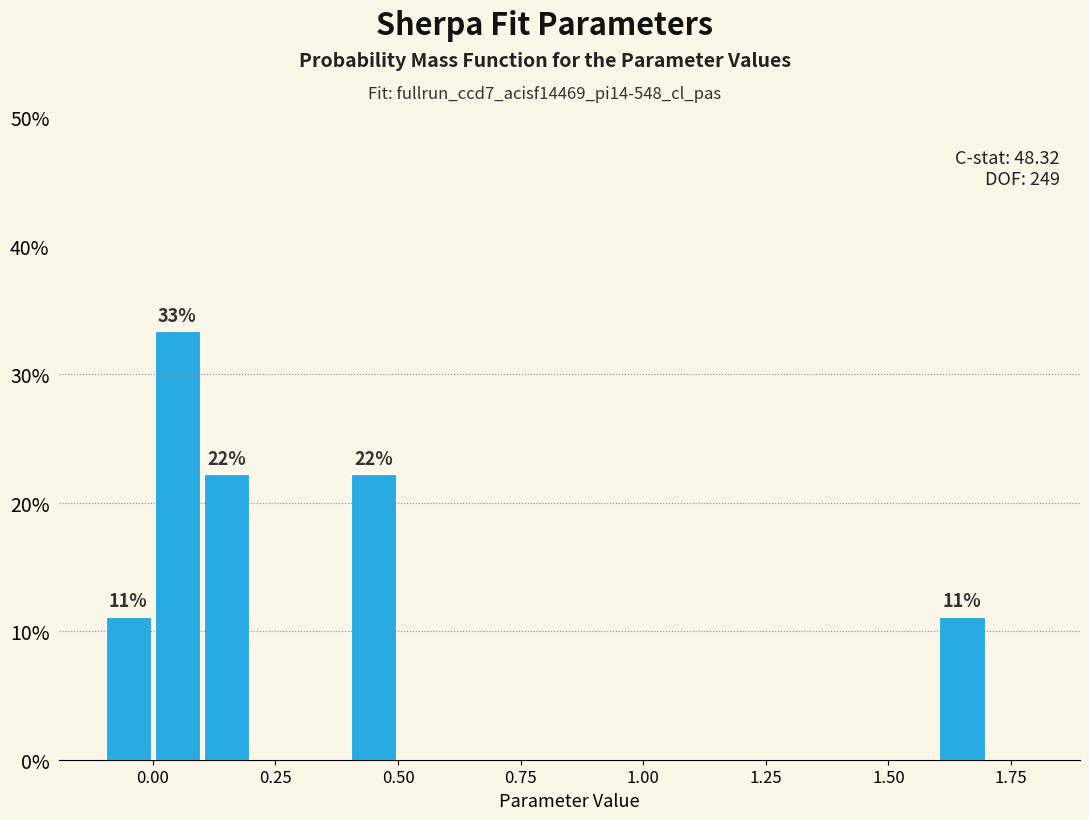

Read against the x-axis, roughly where is the centre of the tallest bar?

0.05